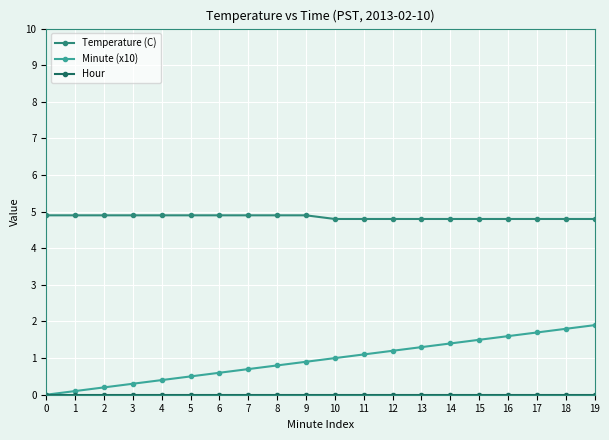

Is this an area chart (filled region under the line)?

No